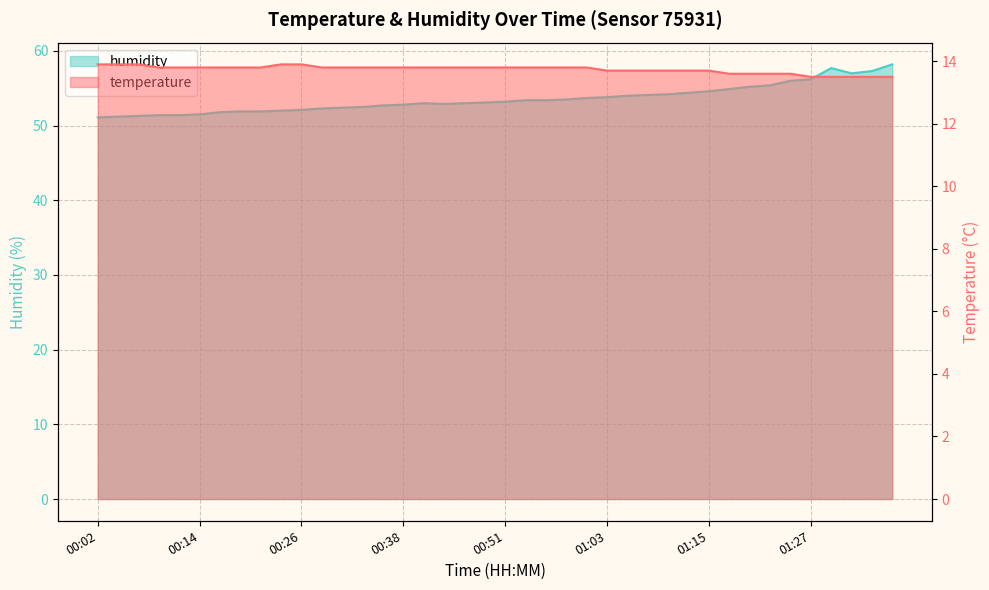

True or false: temperature and humidity cross at least once.

False